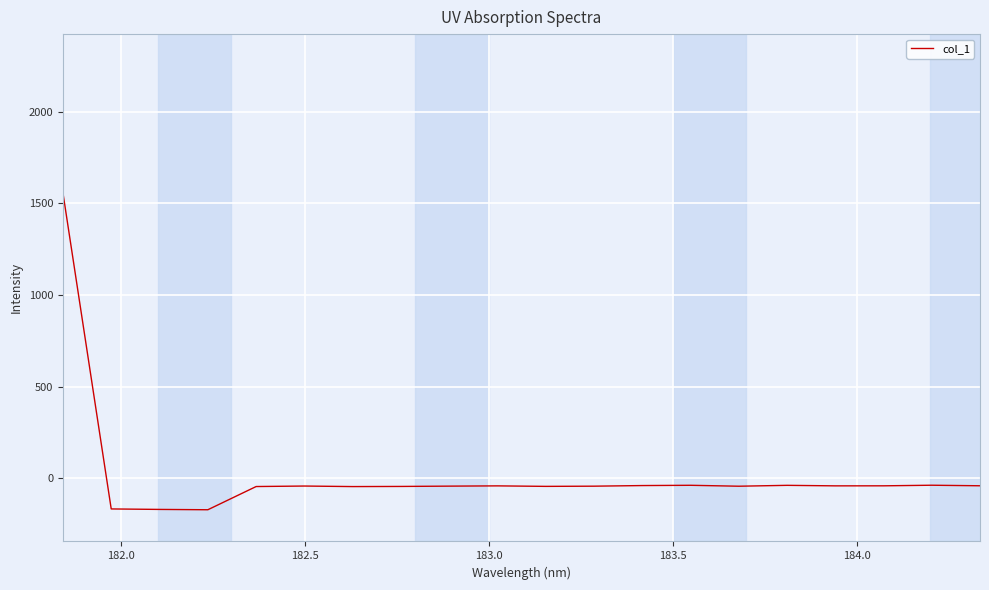

What is the smallest value displayed?

-172.3